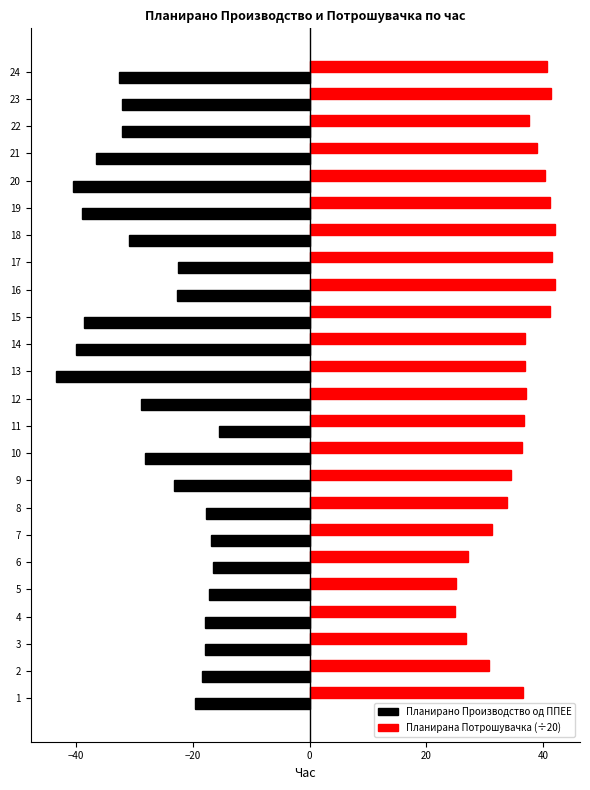

Is it true that Планирано Производство од ППЕЕ equals -37.9 at 9?

False